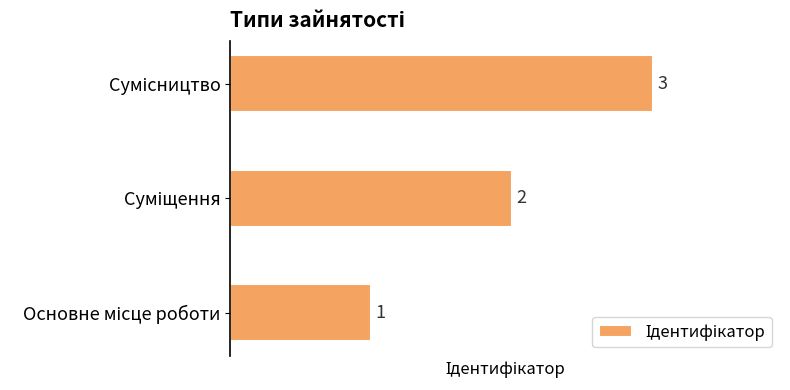

What is the sum of all values?

6